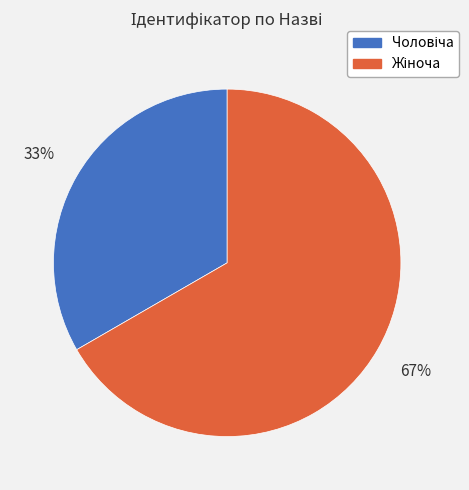

Is there a majority slice in this chart?

Yes